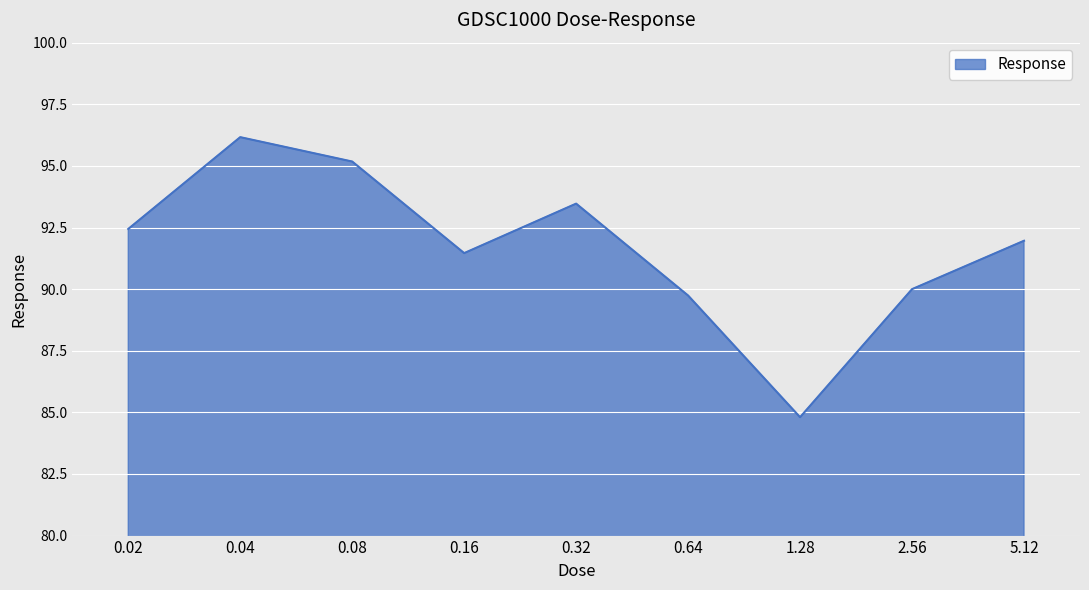

Reading left to right, transcribe all the data shown in this chart.

92.4	96.2	95.2	91.5	93.5	89.7	84.8	90.0	92.0